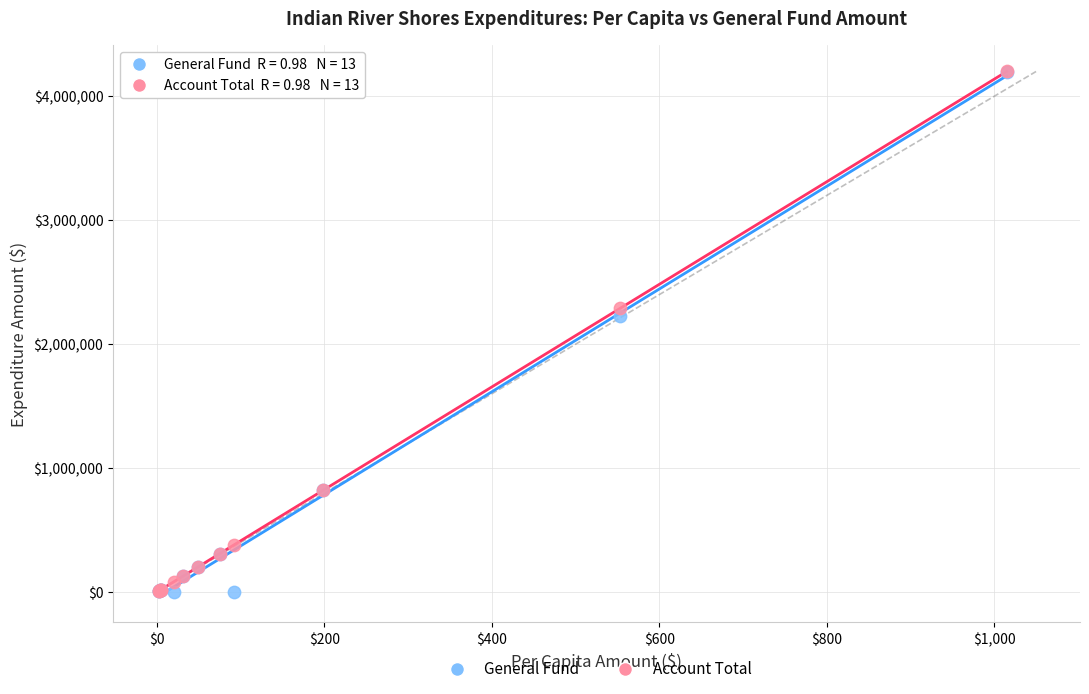

In the Account Total series, what Y value is closest to 2104527?

2288379